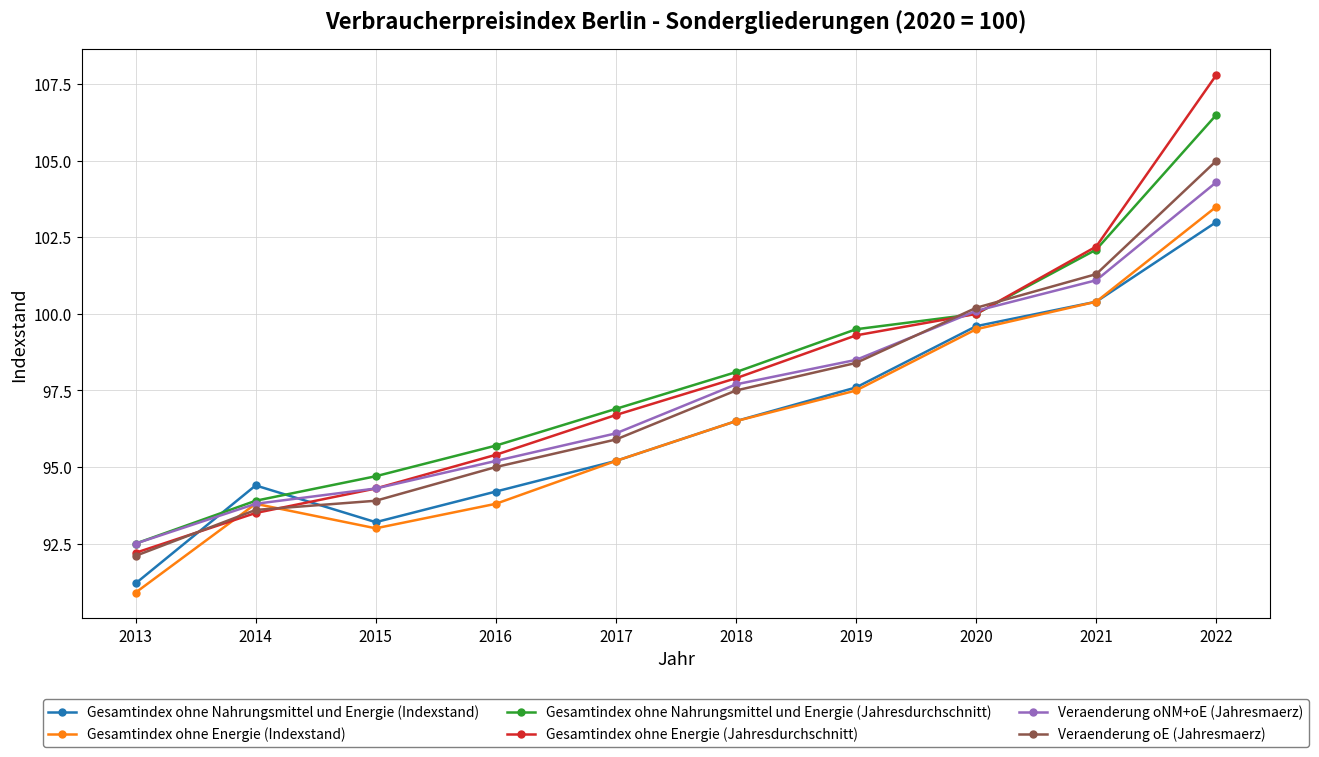

What is the value of the Gesamtindex ohne Energie (Indexstand) point at the 4th from the left?

93.8